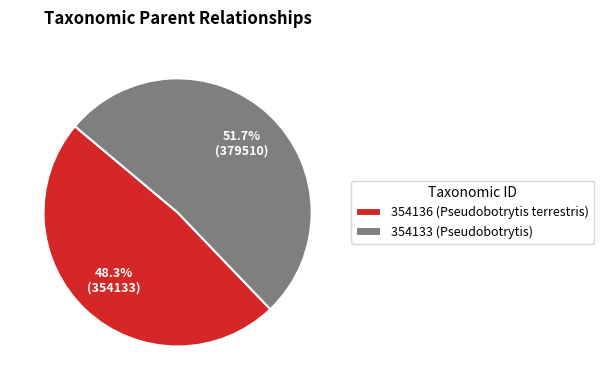

How many segments does this pie chart have?

2